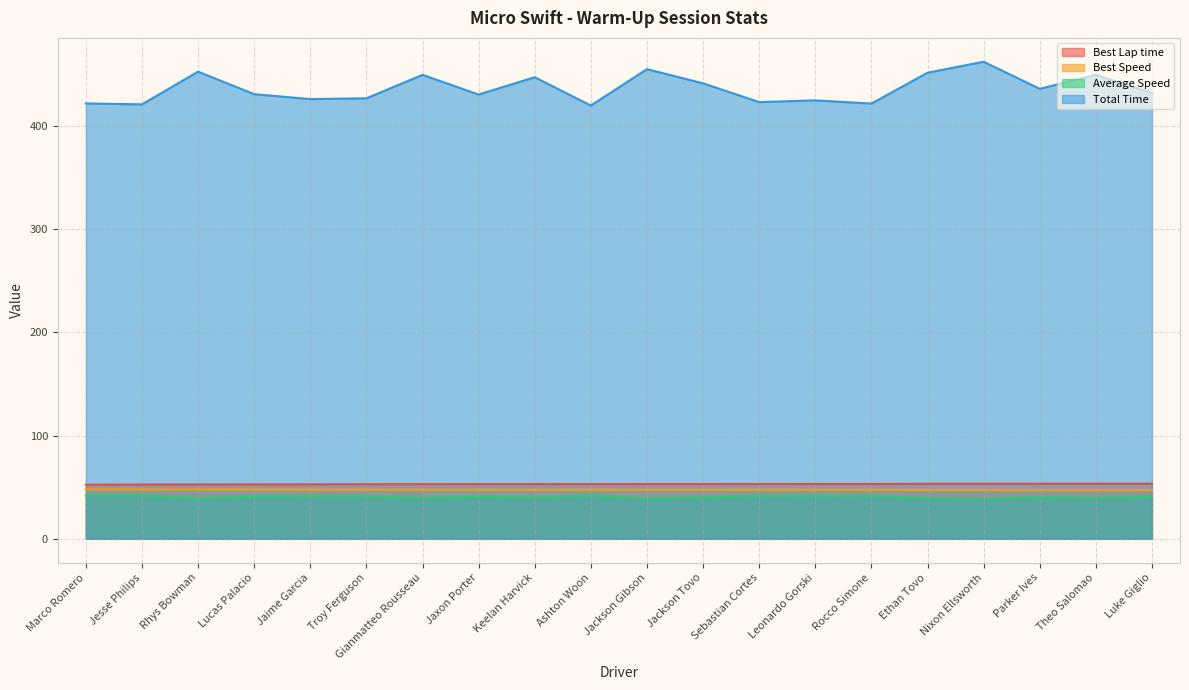

What is the label of the 4th point from the left?

Lucas Palacio